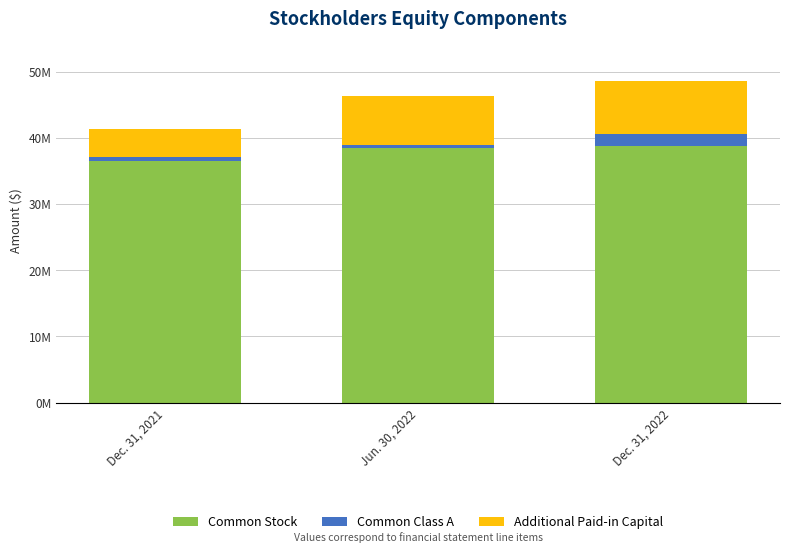

What is the sum of the Common Stock values at Jun. 30, 2022 and Dec. 31, 2021?

74944244